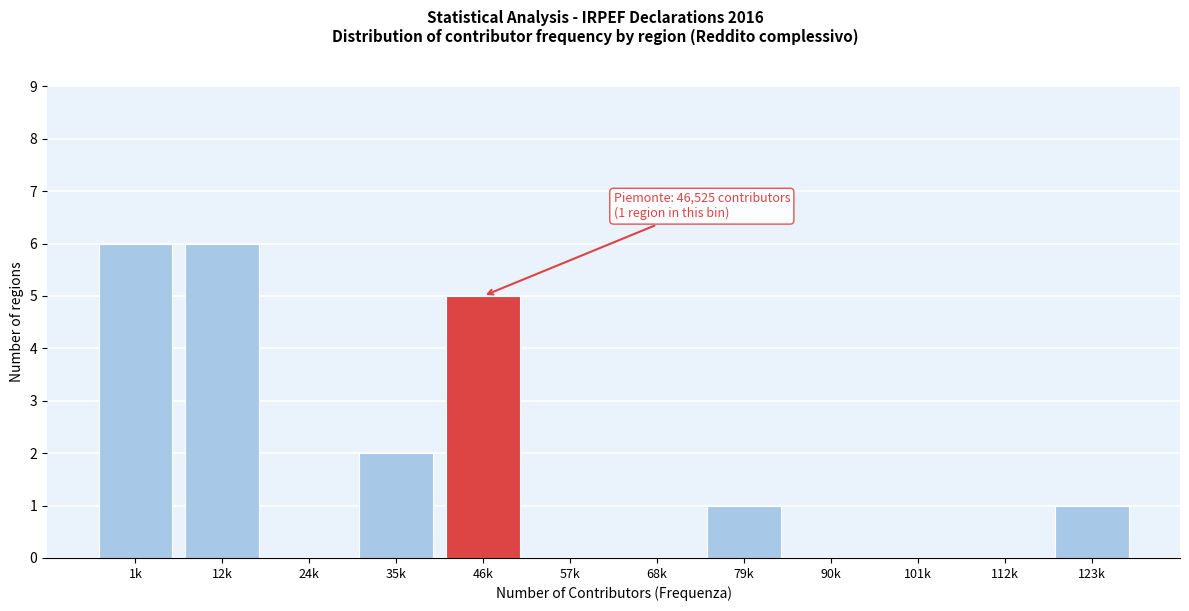

Reading left to right, transcribe all the data shown in this chart.

1k=6	12k=6	24k=0	35k=2	46k=5	57k=0	68k=0	79k=1	90k=0	101k=0	112k=0	123k=1